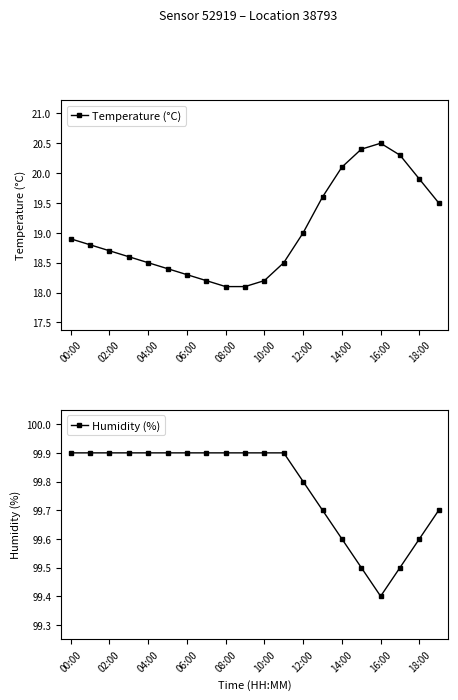

Where is the first local maximum for Temperature (°C)?

16:00